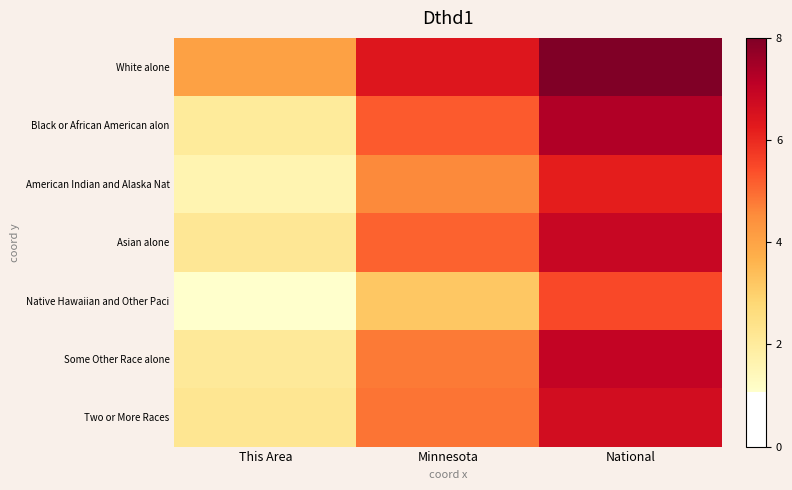

Which series changed the most between This Area and National?

Black or African American alon